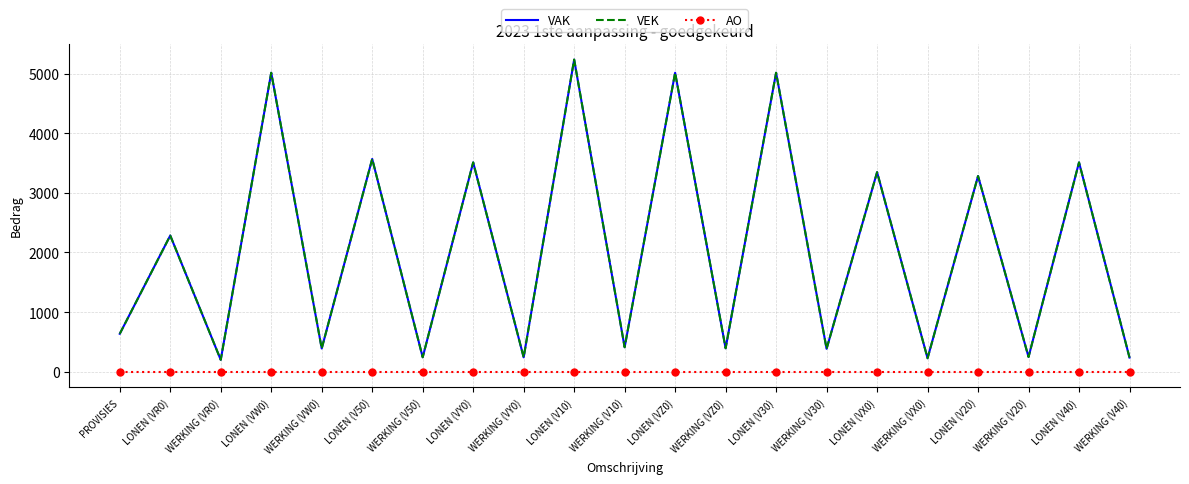

What is the lowest value of the VAK series?

198